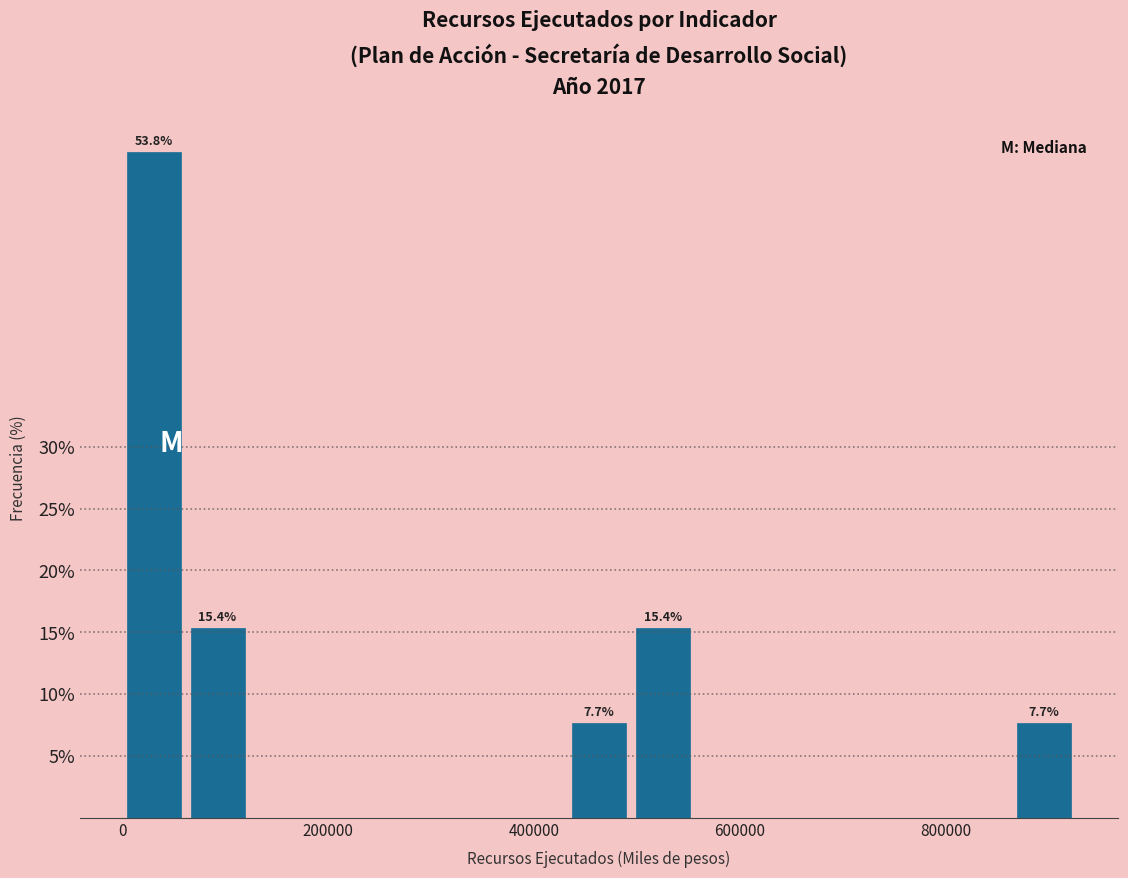

Around what value on the x-axis is the tallest bar? Give the approximate position of its centre, as read against the axis.

40000